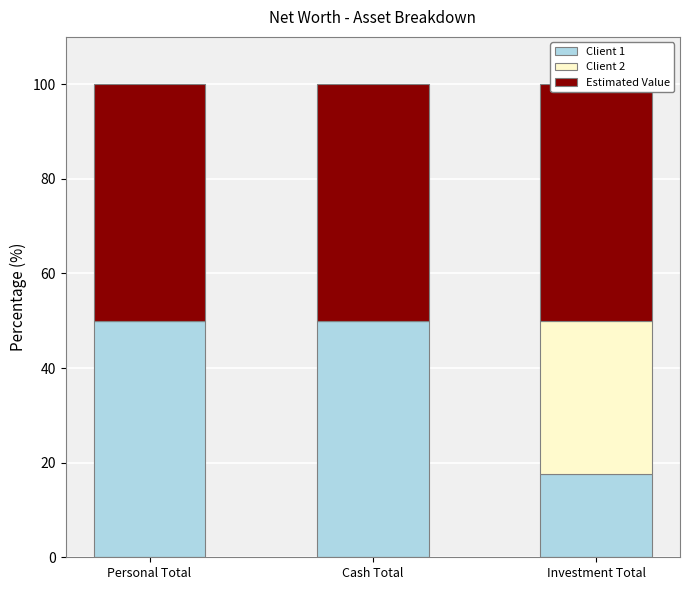

What position from the left is Investment Total?

3